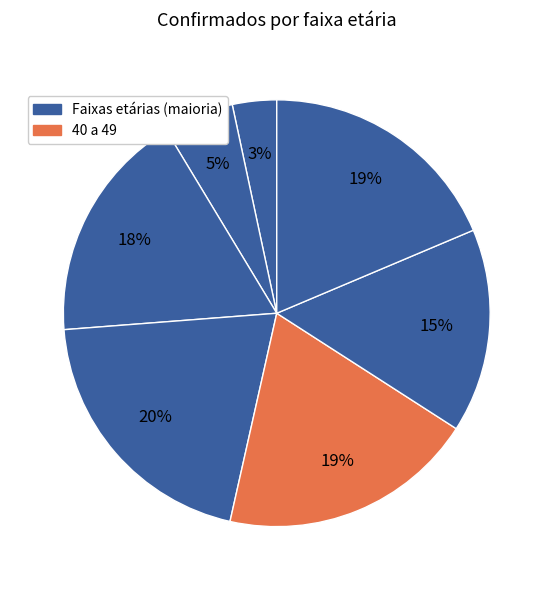

What is the largest slice in the pie chart?

30 a 39